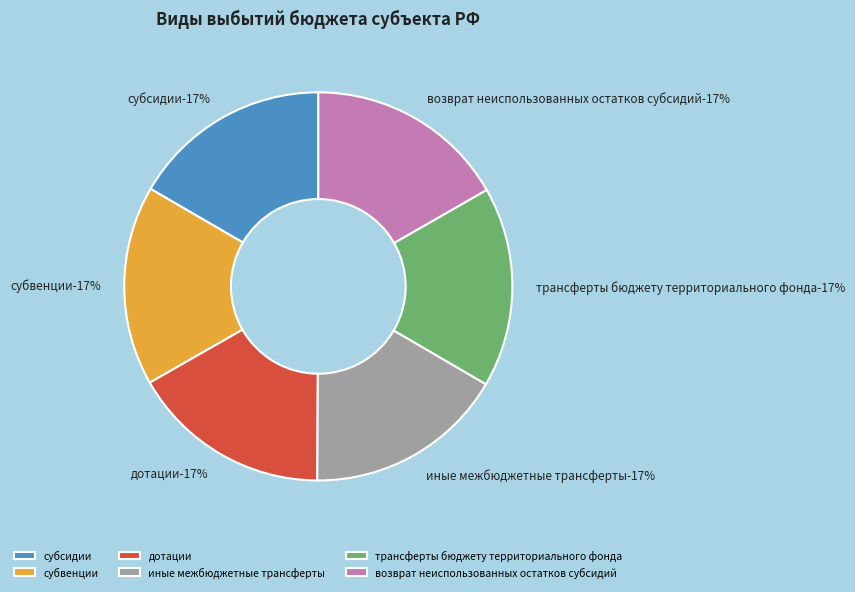

The возврат неиспользованных остатков субсидий slice represents 32% of the pie. True or false?

False